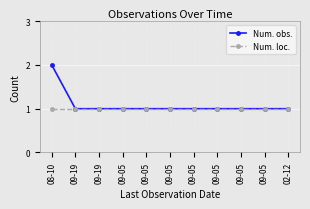

What is the average value of the Num. loc. series?

1